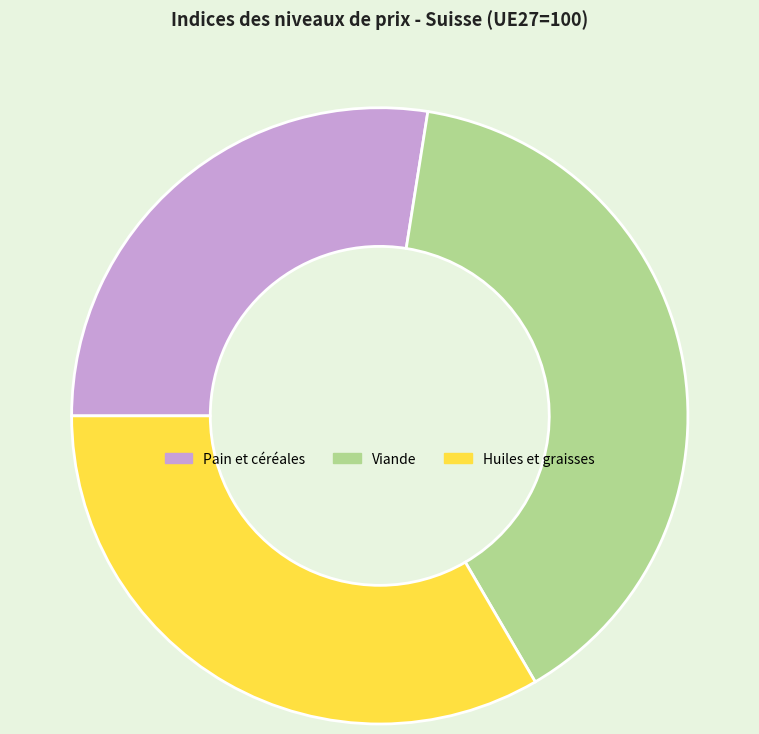

How many segments does this pie chart have?

3